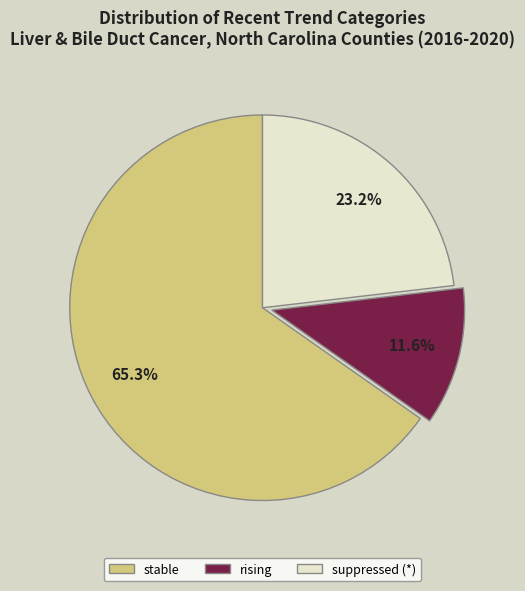

Do rising and stable together represent more than half of the pie?

Yes